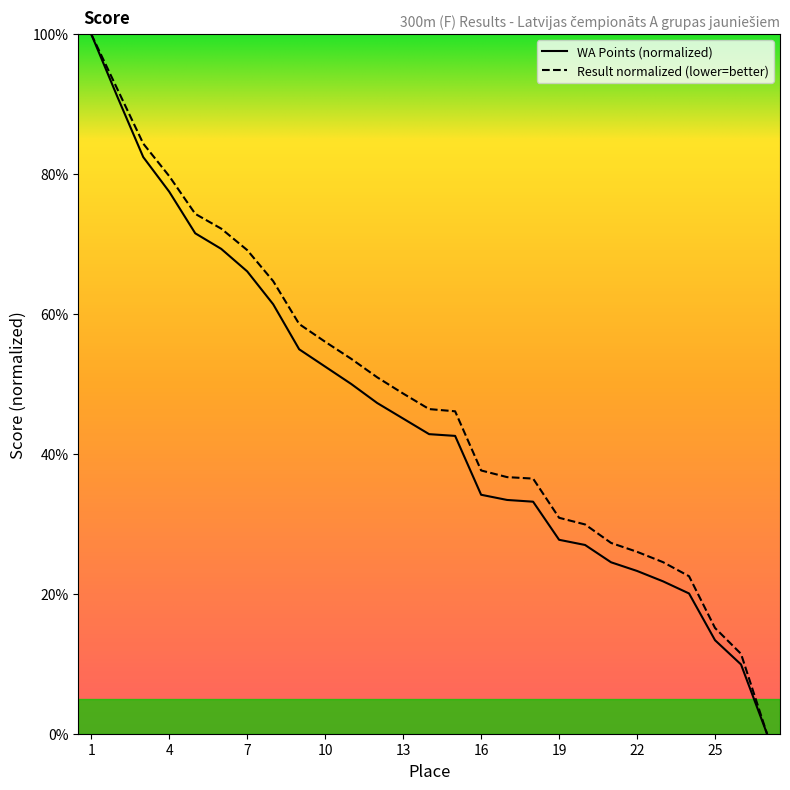

Reading right to left, transcribe all the data shown in this chart.

Result (300m): 0.0	11.4	15.1	22.5	24.5	26.0	27.3	29.9	30.9	36.5	36.7	37.6	46.1	46.4	48.6	51.0	53.6	56.0	58.6	64.7	69.1	72.2	74.3	79.7	84.4	92.2	100.0
WA Points: 0.0	9.9	13.4	20.0	21.8	23.3	24.5	27.0	27.7	33.2	33.4	34.2	42.6	42.8	45.0	47.3	50.0	52.5	55.0	61.4	66.1	69.3	71.5	77.5	82.4	91.1	100.0